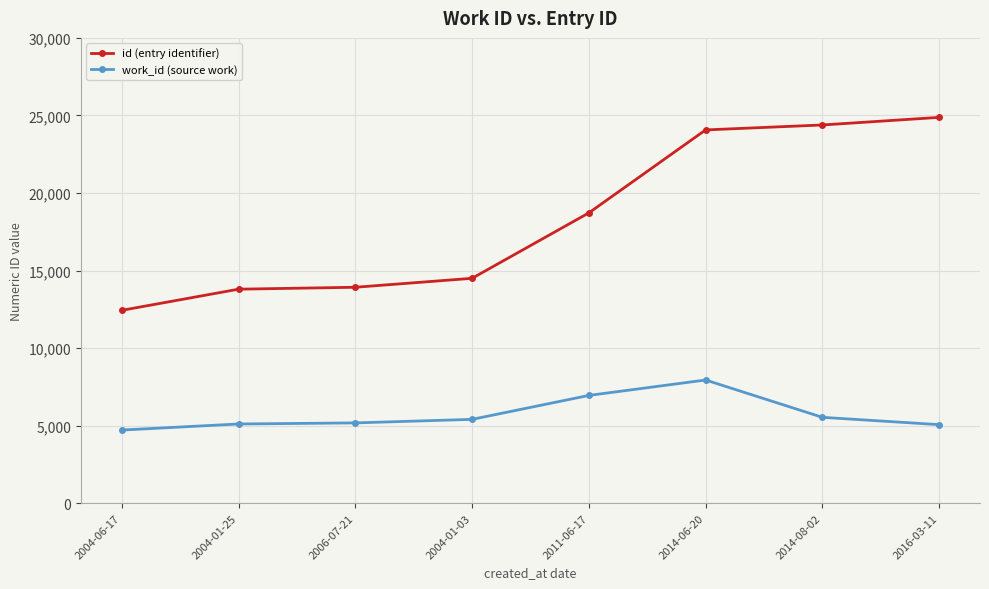

Is this an area chart (filled region under the line)?

No